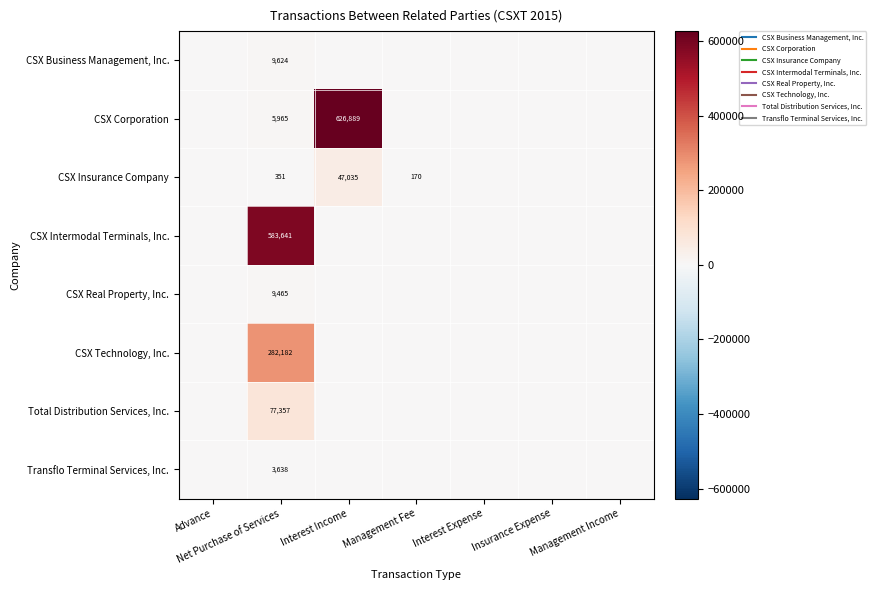

At how many categories does at least one series exceed 618263?

1